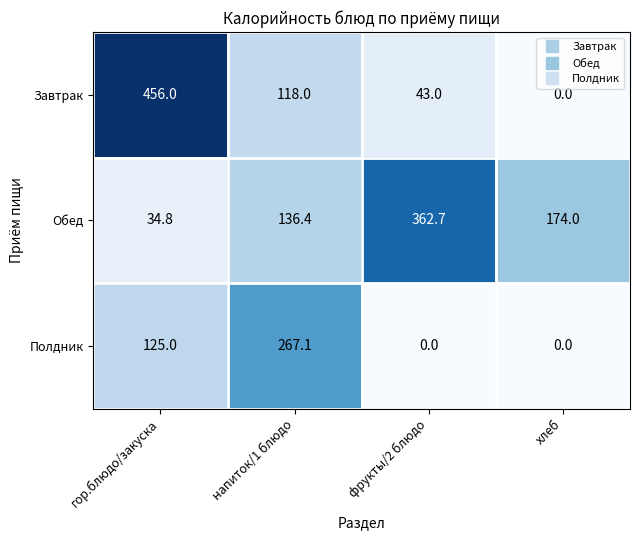

Reading left to right, transcribe all the data shown in this chart.

Завтрак: 456.0	118.0	43.0	0.0
Обед: 34.8	136.4	362.7	174.0
Полдник: 125.0	267.1	0.0	0.0